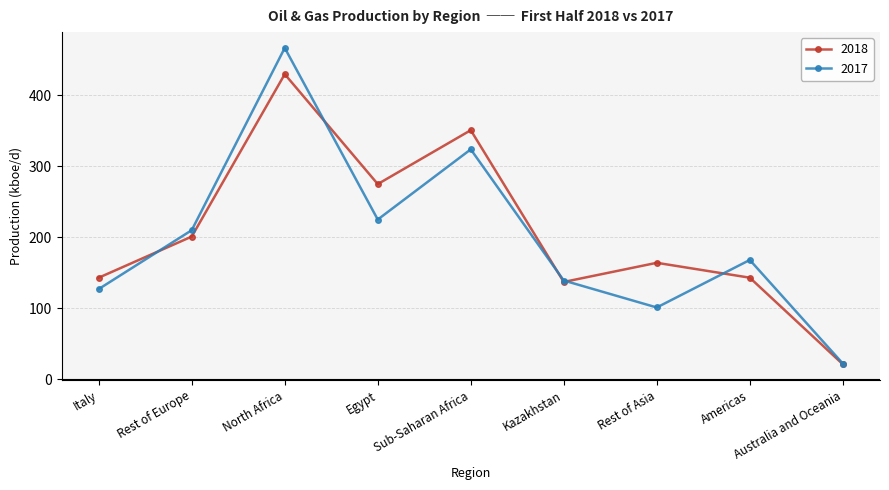

What position from the left is Sub-Saharan Africa?

5